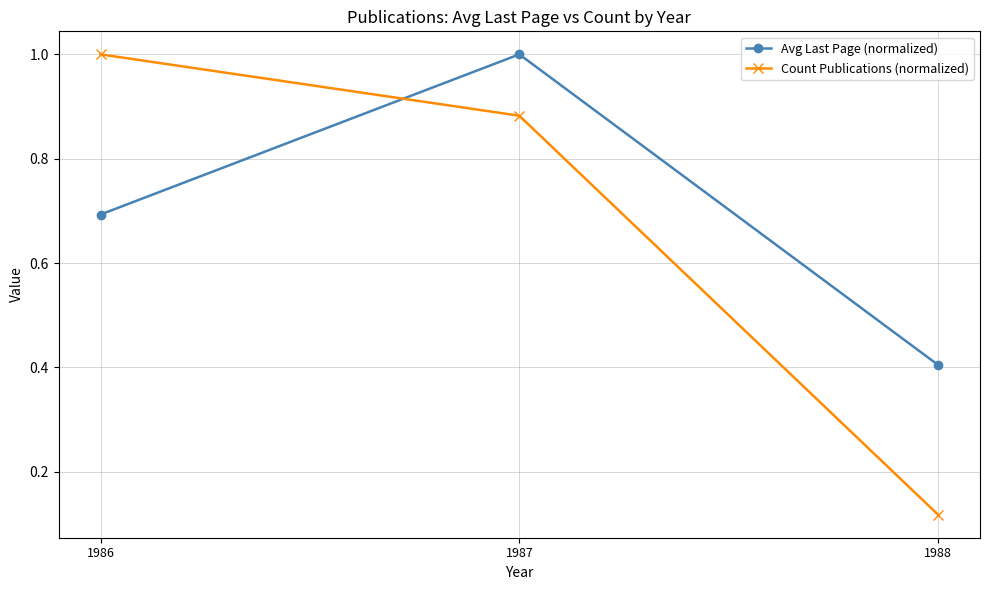

Which series changed the most between 1987 and 1988?

Count Publications (normalized)